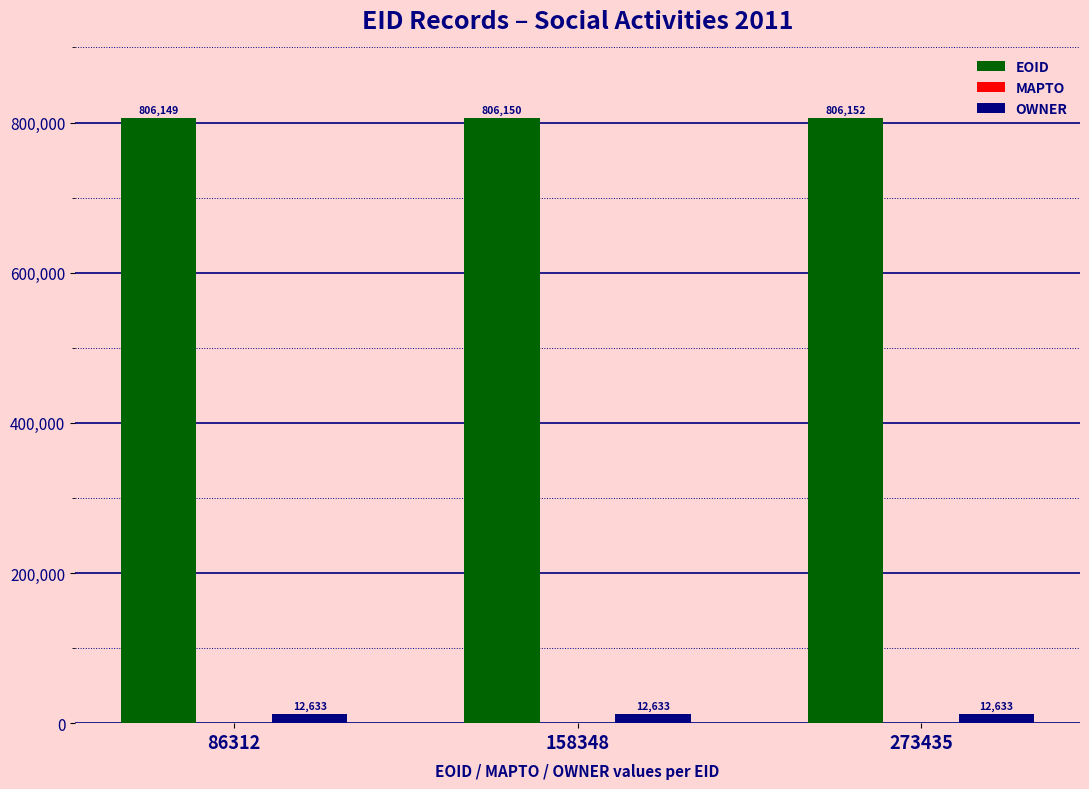

The EOID series shows 397558 at 158348. True or false?

False